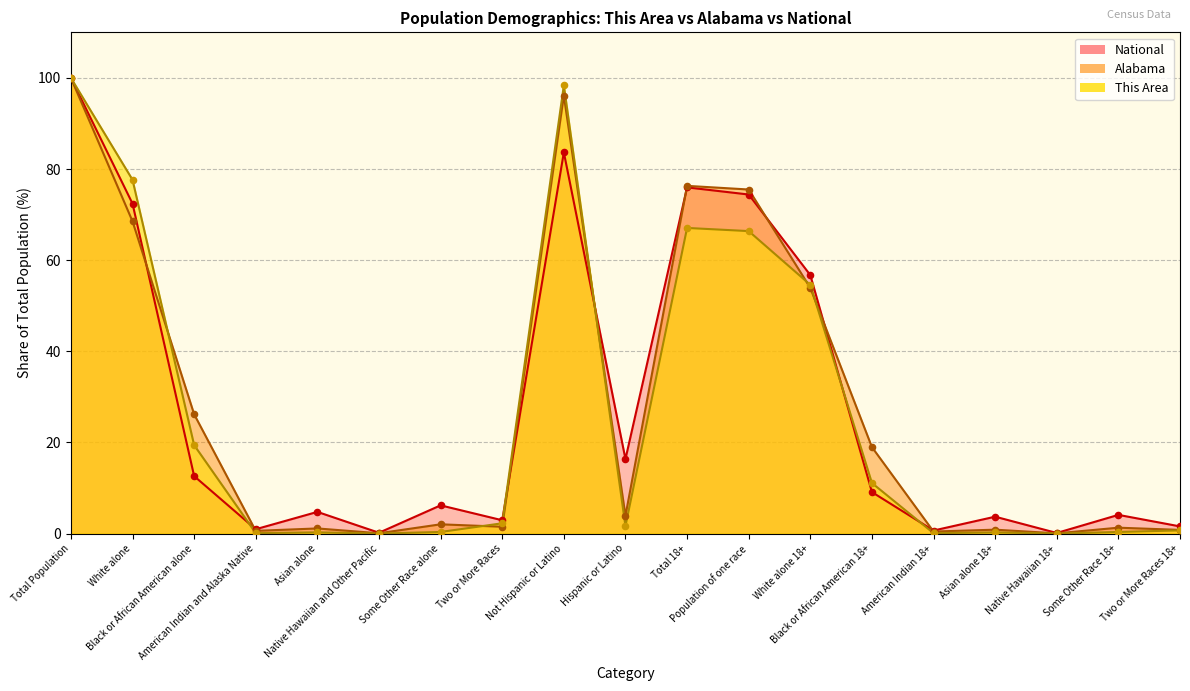

Which series reaches the maximum Y coordinate?

This Area